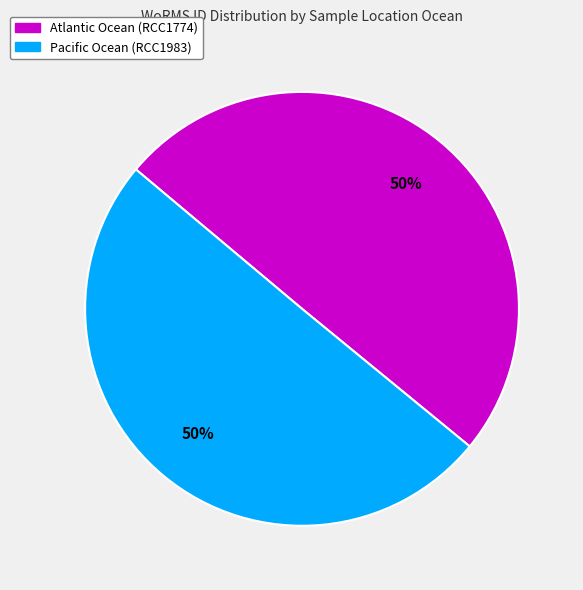

To the nearest percent, what percentage of the pie is Pacific Ocean (RCC1983)?

50%